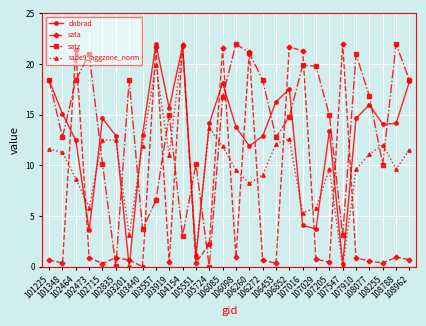

What is the sum of the sata values at 105551 and 106098?

1.3